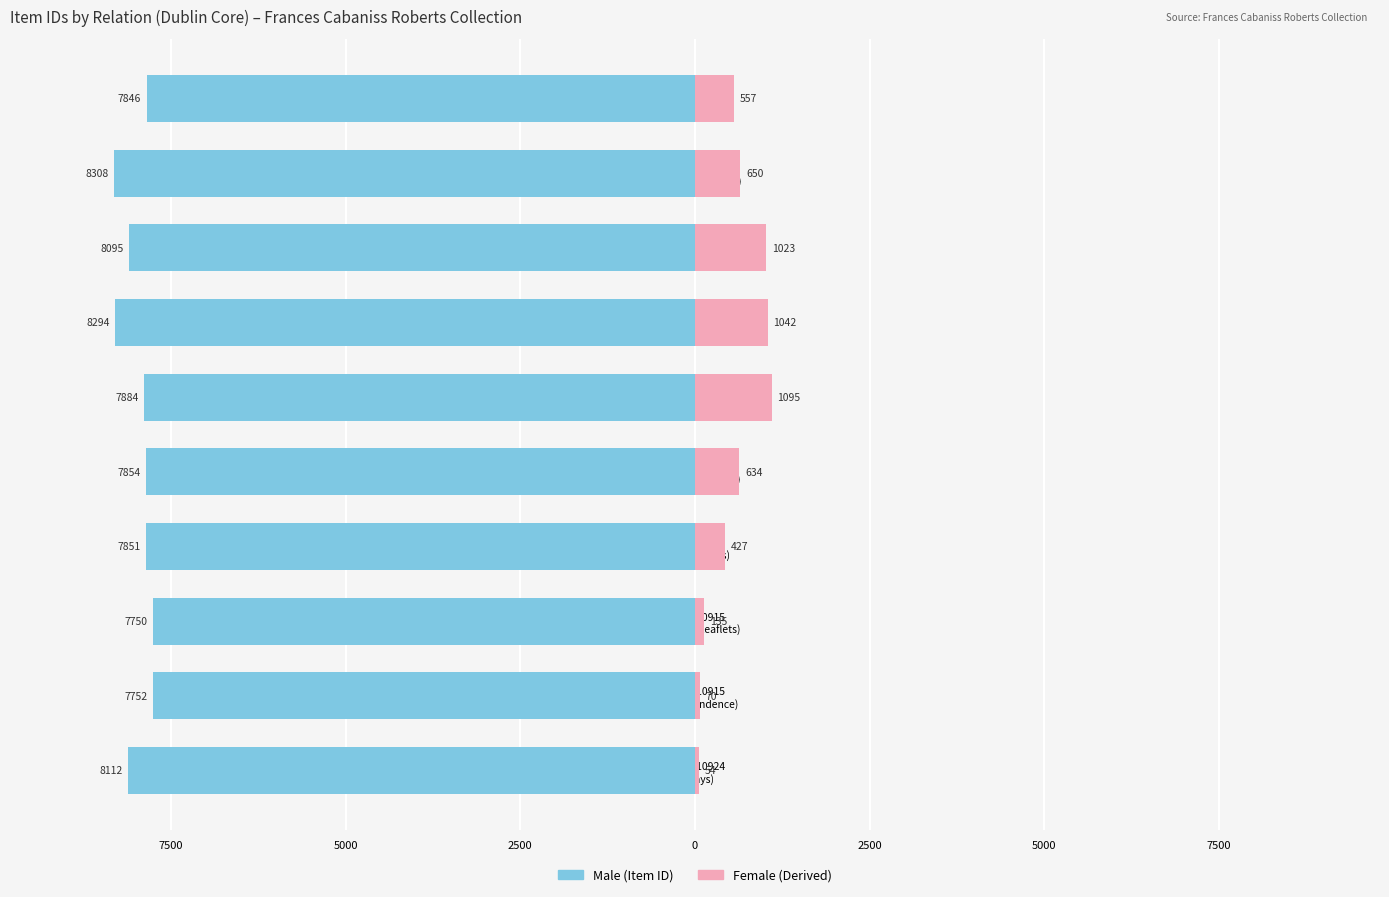

How many bars are there in each group?

2